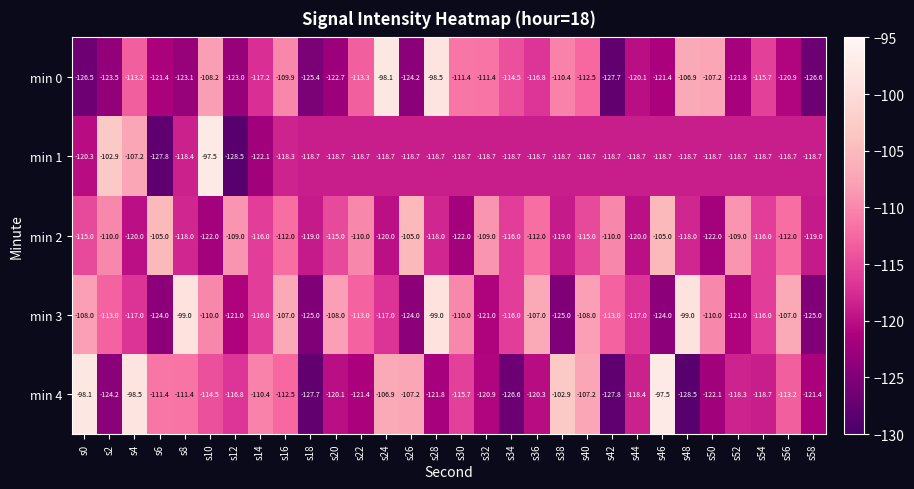

What is the total value across all series at s22?

-576.4